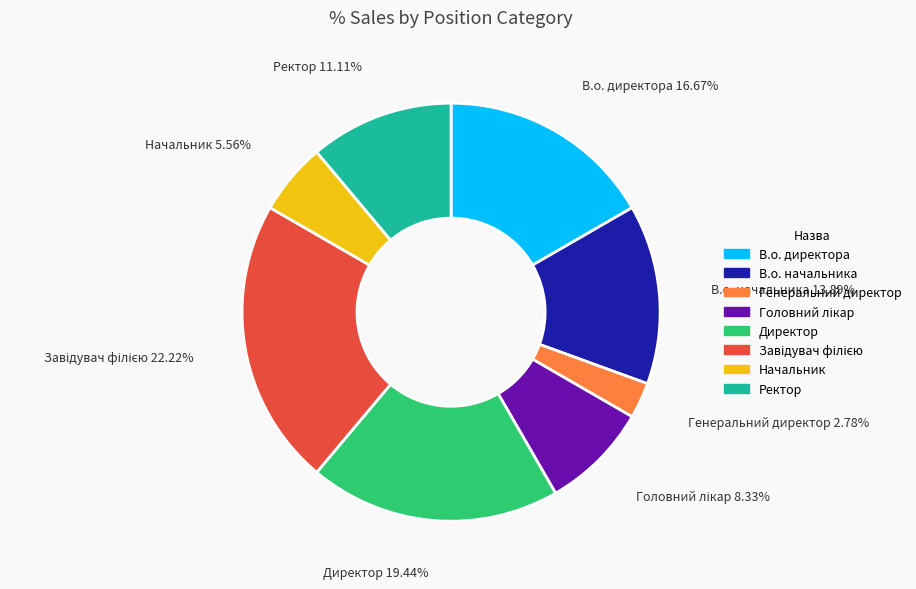

Which has a higher value, Начальник or В.о. начальника?

В.о. начальника